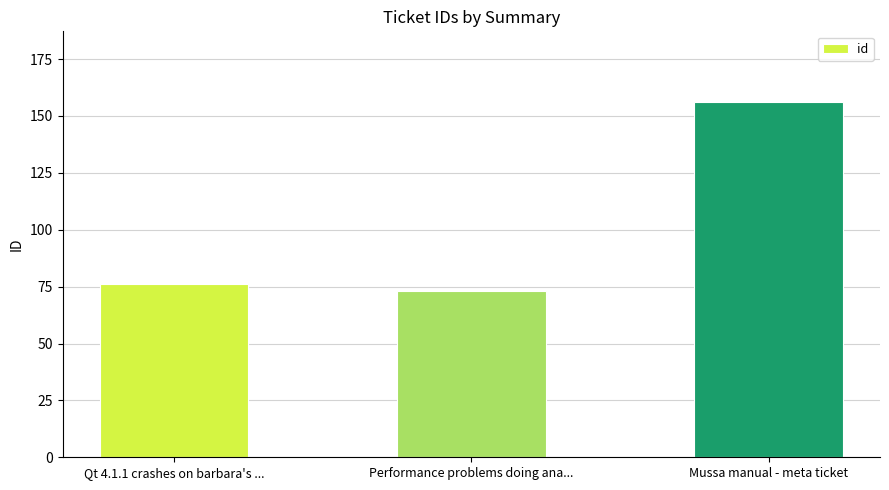

What is the minimum value shown in the chart?

73